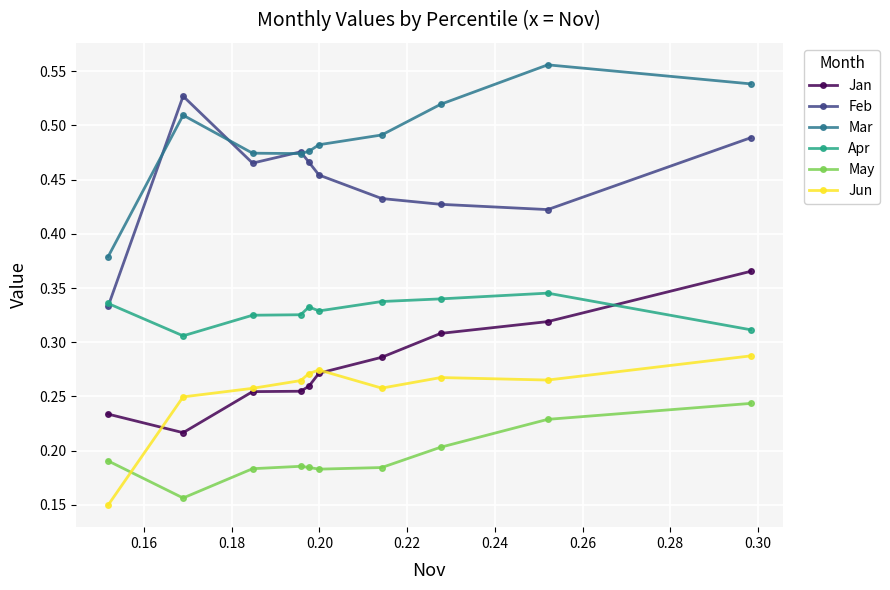

At how many categories does at least one series exceed 0?

10